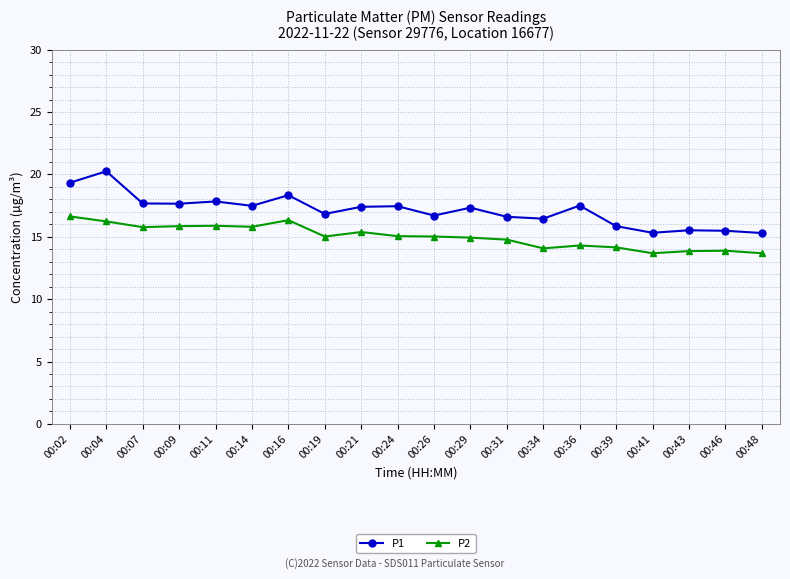

Which label corresponds to the largest value in the chart?

00:04